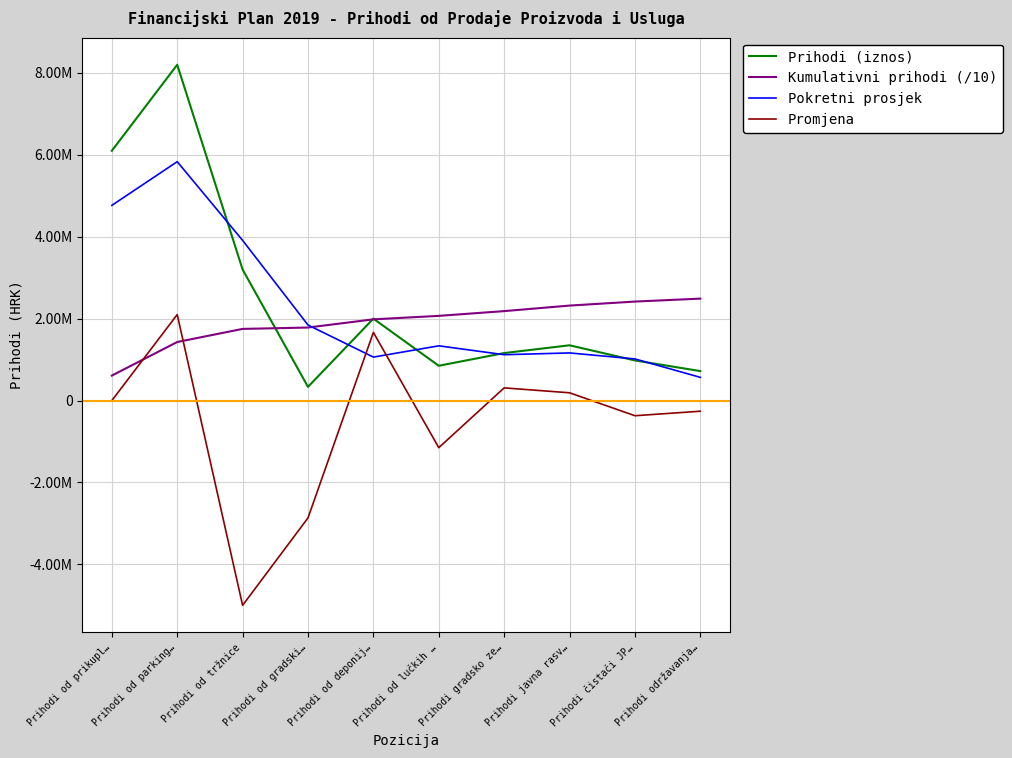

Reading left to right, what are all the values shown in this chart?

Prihodi (iznos): Prihodi od prikupl…=6100000.0	Prihodi od parking…=8200000.0	Prihodi od tržnice=3200000.0	Prihodi od gradski…=335000.0	Prihodi od deponij…=2000000.0	Prihodi od lučkih …=850000.0	Prihodi gradsko ze…=1160000.0	Prihodi javna rasv…=1350000.0	Prihodi čistači JP…=980000.0	Prihodi održavanja…=720000.0
Kumulativni prihodi (/10): Prihodi od prikupl…=610000.0	Prihodi od parking…=1430000.0	Prihodi od tržnice=1750000.0	Prihodi od gradski…=1783500.0	Prihodi od deponij…=1983500.0	Prihodi od lučkih …=2068500.0	Prihodi gradsko ze…=2184500.0	Prihodi javna rasv…=2319500.0	Prihodi čistači JP…=2417500.0	Prihodi održavanja…=2489500.0
Pokretni prosjek: Prihodi od prikupl…=4766666.7	Prihodi od parking…=5833333.3	Prihodi od tržnice=3911666.7	Prihodi od gradski…=1845000.0	Prihodi od deponij…=1061666.7	Prihodi od lučkih …=1336666.7	Prihodi gradsko ze…=1120000.0	Prihodi javna rasv…=1163333.3	Prihodi čistači JP…=1016666.7	Prihodi održavanja…=566666.7
Promjena: Prihodi od prikupl…=0.0	Prihodi od parking…=2100000.0	Prihodi od tržnice=-5000000.0	Prihodi od gradski…=-2865000.0	Prihodi od deponij…=1665000.0	Prihodi od lučkih …=-1150000.0	Prihodi gradsko ze…=310000.0	Prihodi javna rasv…=190000.0	Prihodi čistači JP…=-370000.0	Prihodi održavanja…=-260000.0